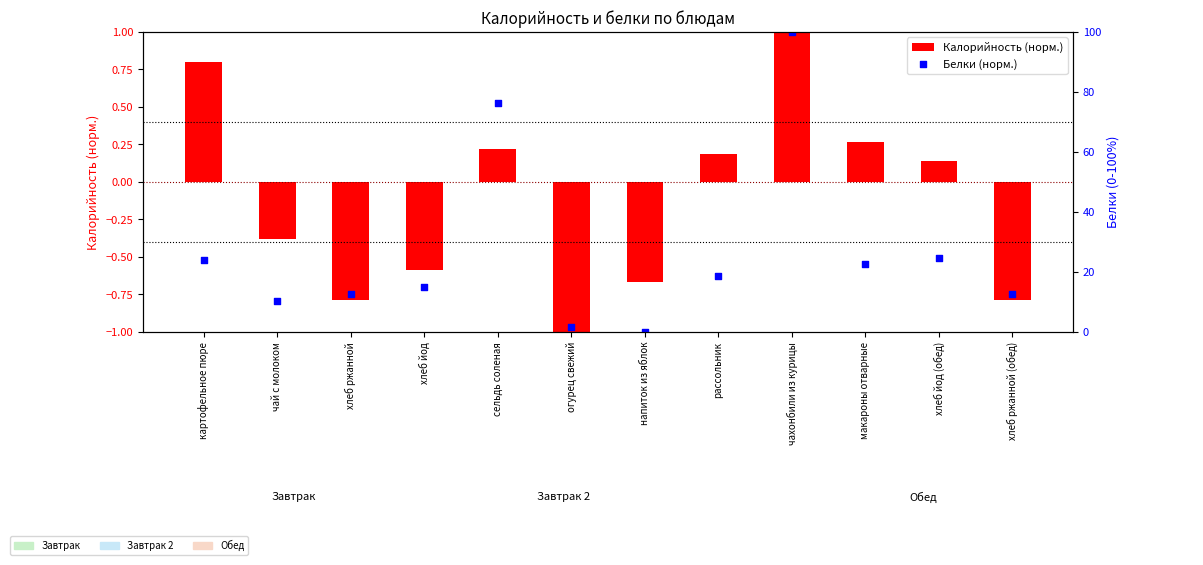

At how many categories does at least one series exceed 8?

10